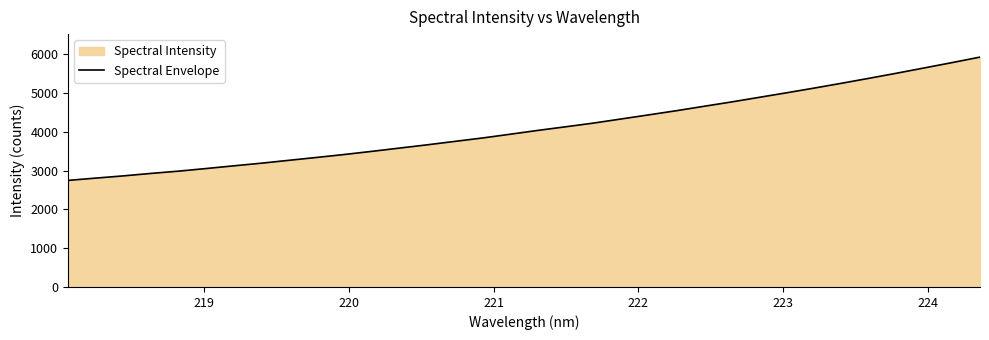

What is the maximum value shown in the chart?

5923.0